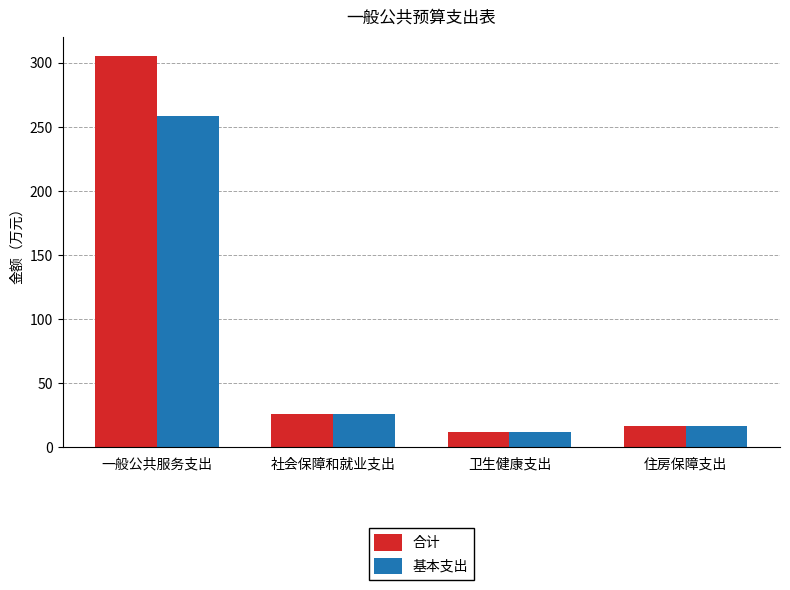

Which label corresponds to the smallest value in the chart?

卫生健康支出